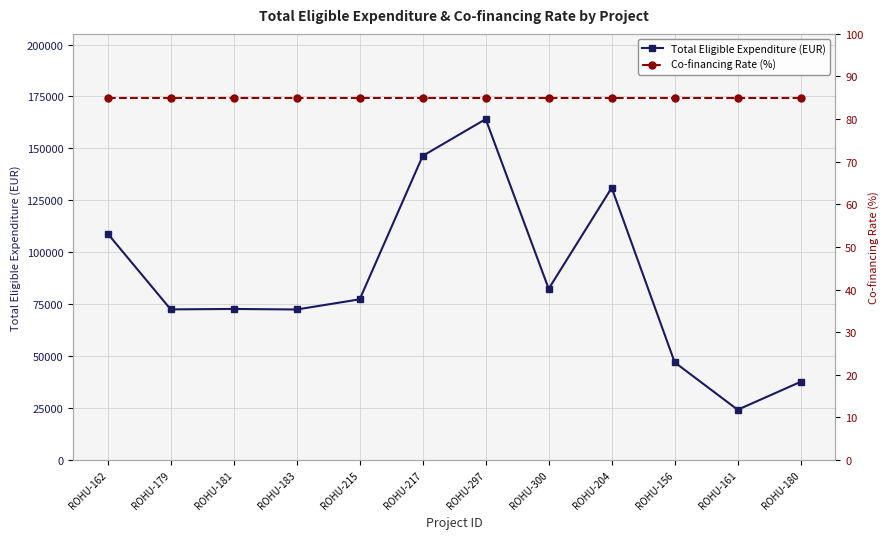

Does the chart have visible grid lines?

Yes